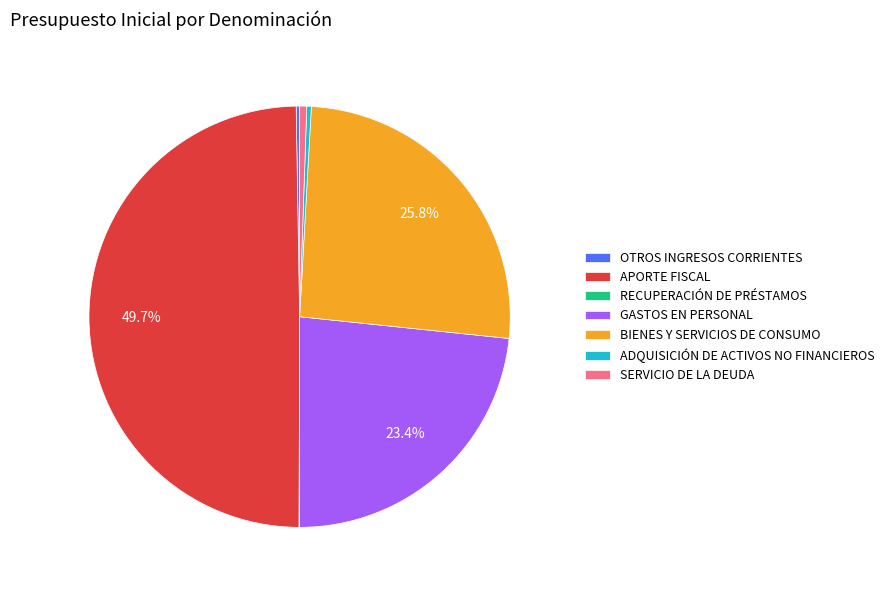

Between SERVICIO DE LA DEUDA and BIENES Y SERVICIOS DE CONSUMO, which is larger?

BIENES Y SERVICIOS DE CONSUMO